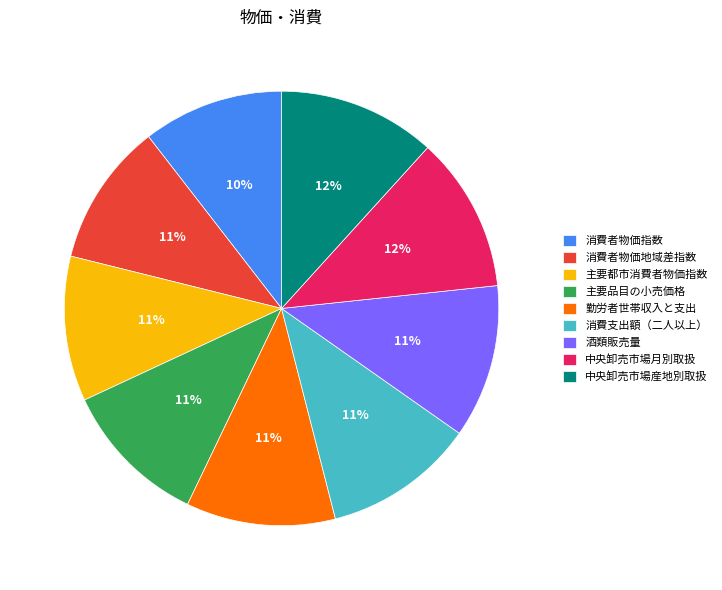

Do 主要都市消費者物価指数 and 消費者物価地域差指数 together represent more than half of the pie?

No